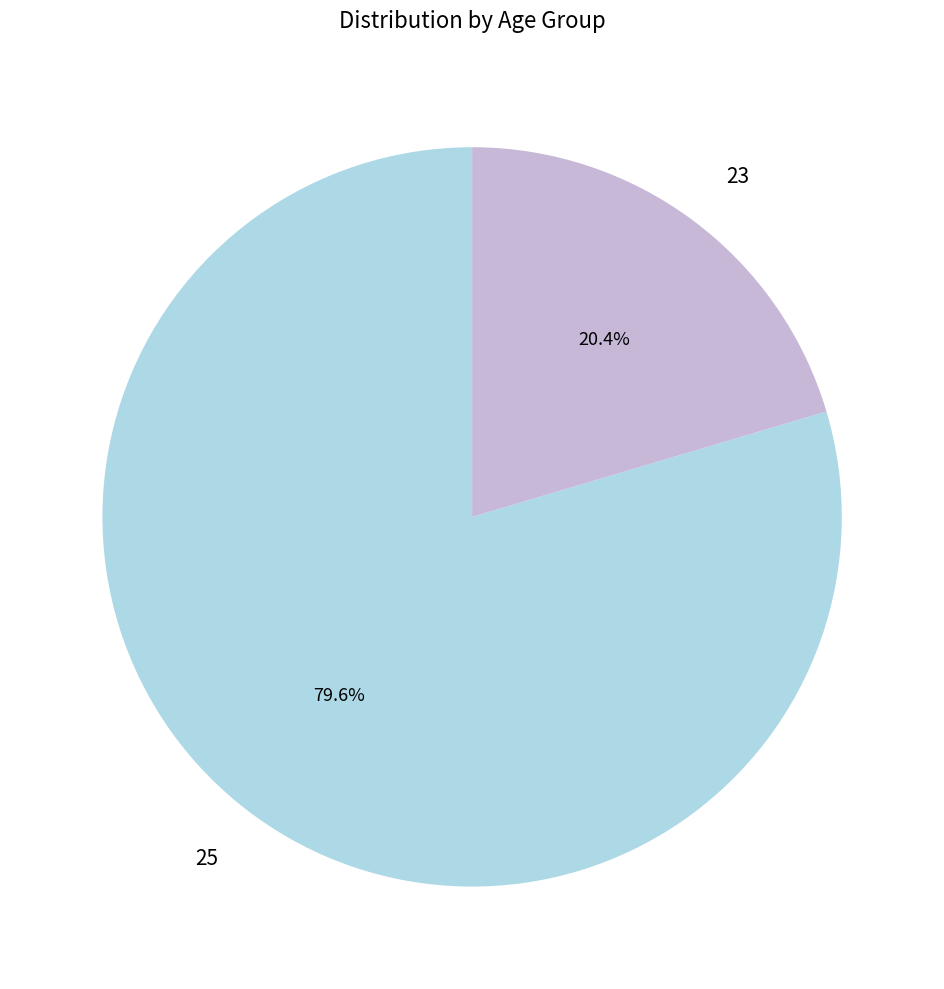

To the nearest percent, what is the difference between the largest and smallest slice percentages?

59%